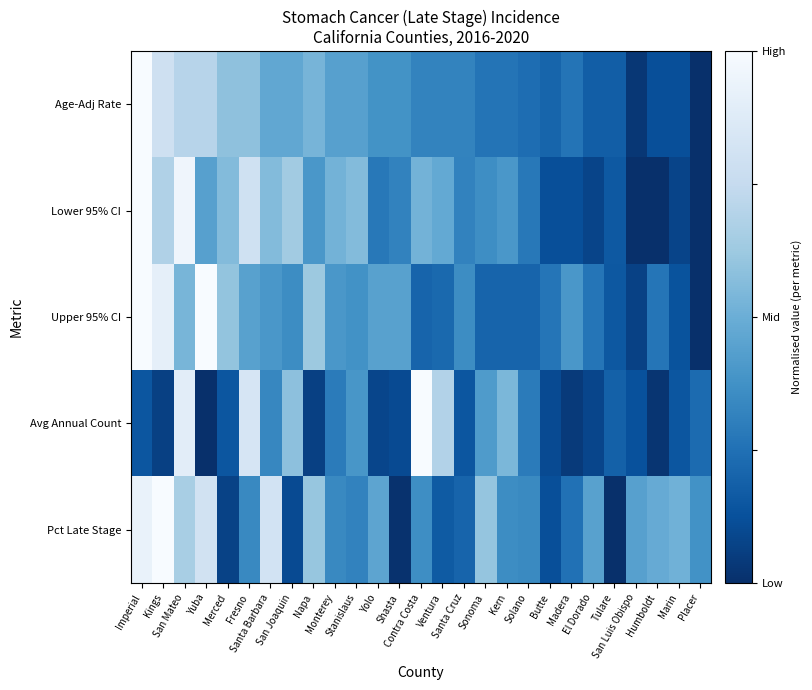

What is the maximum value shown in the chart?

1.0